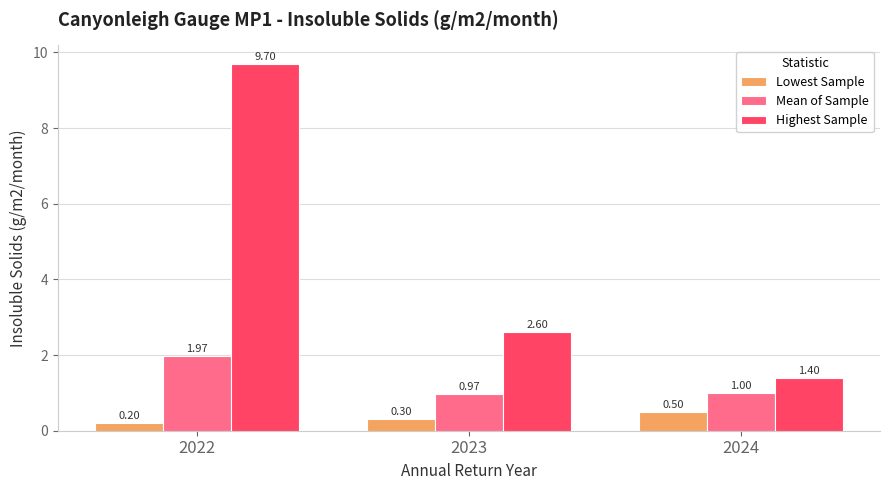

Which label corresponds to the smallest value in the chart?

2022